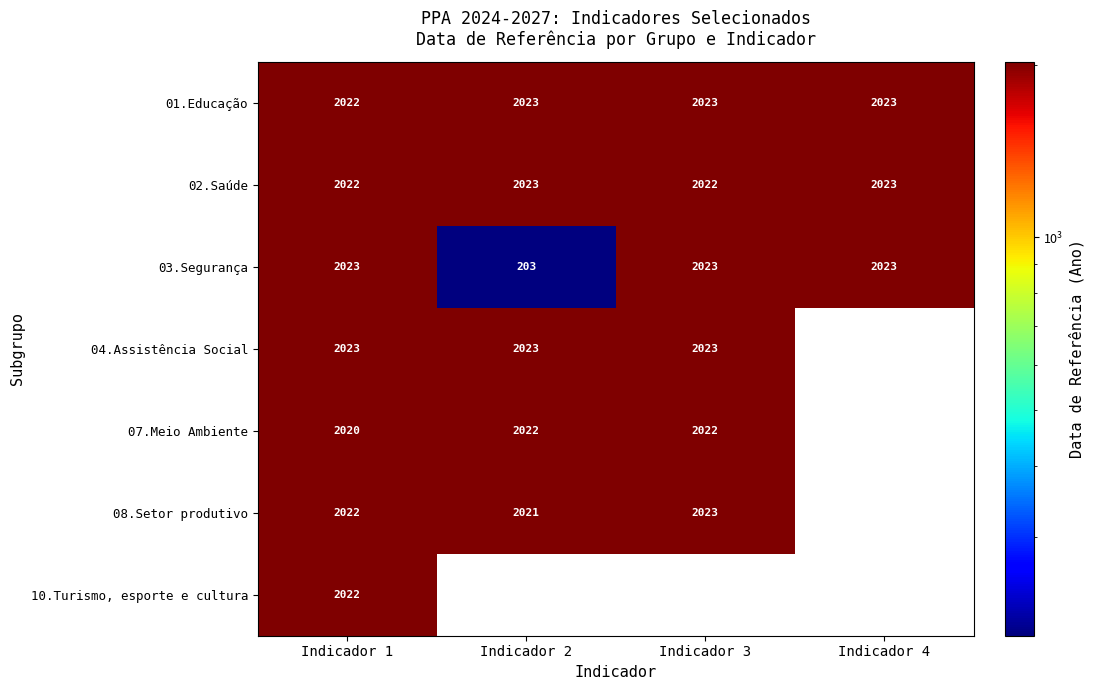

Is it true that 10.Turismo, esporte e cultura equals 625 at Indicador 1?

False